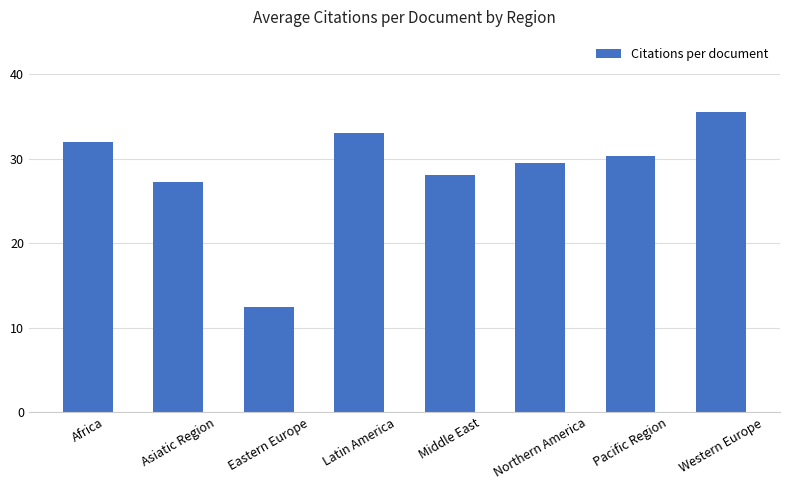

How many data points are above 30?

4